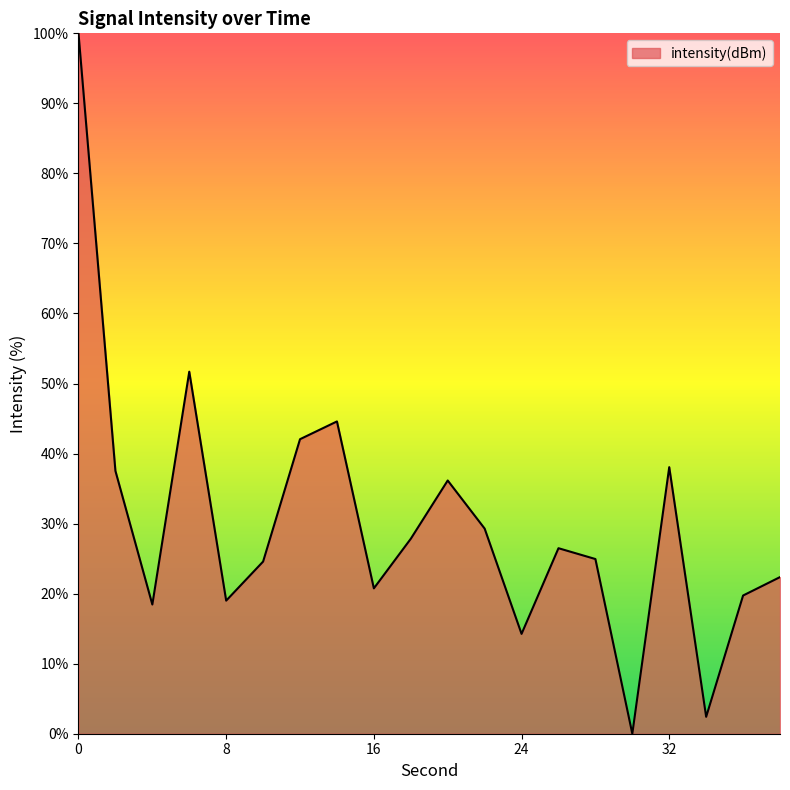

What is the difference between the maximum and minimum values?

100.0